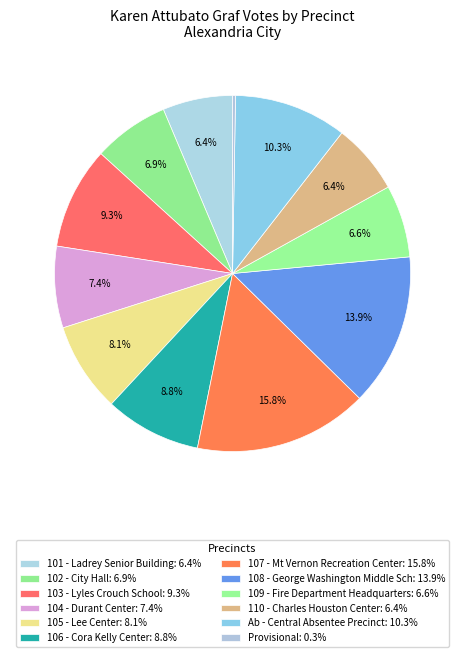

To the nearest percent, what is the combined percentage of 103 - Lyles Crouch School and Provisional?

10%